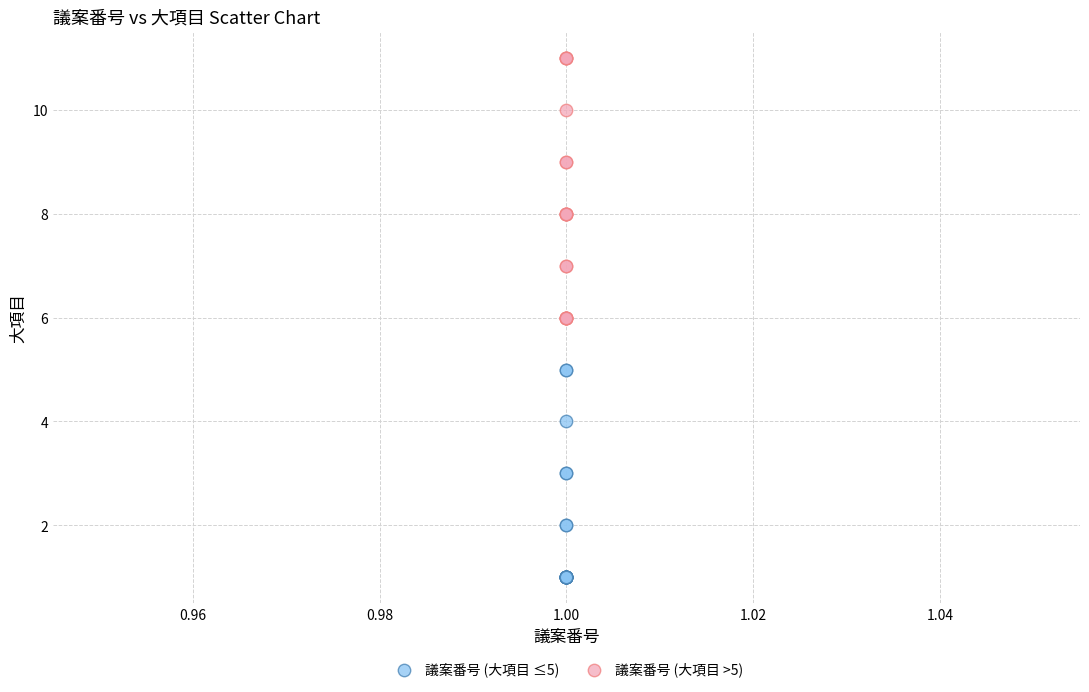

Which series has the widest spread of Y values?

議案番号 (大項目 >5)